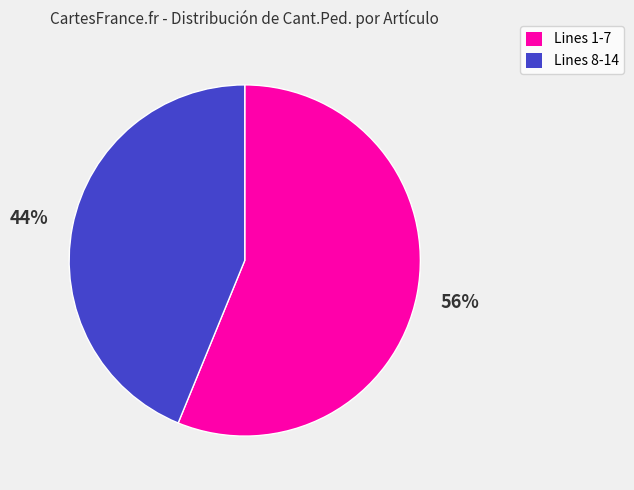

To the nearest percent, what is the average slice percentage?

50%